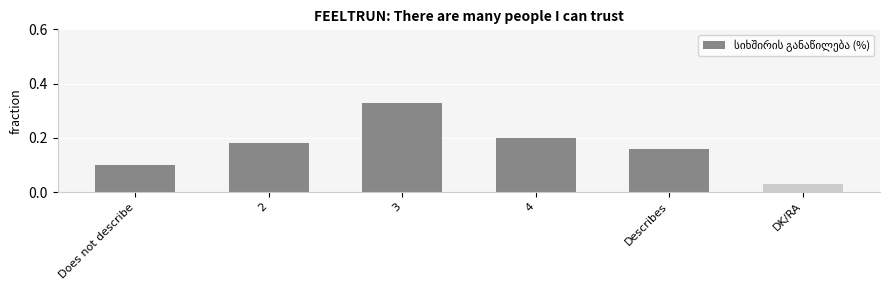

What is the label of the 4th bar from the right?

3